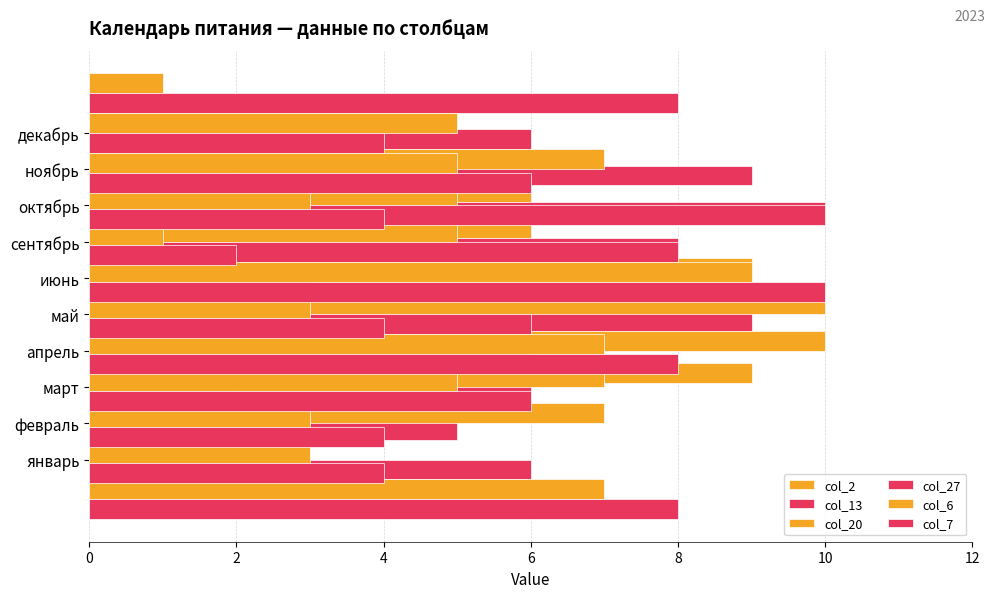

Between 6 and 8, which series saw the biggest shift?

col_13